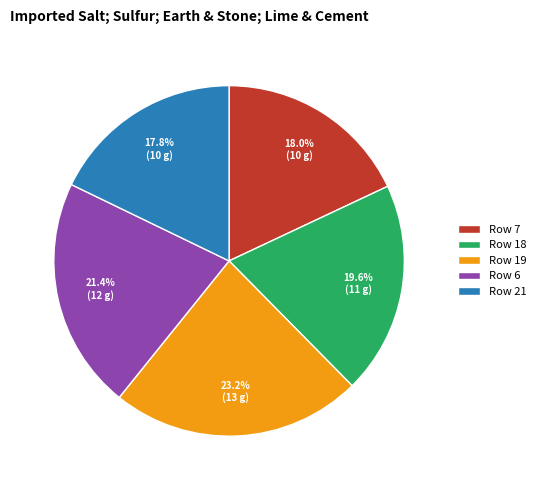

Is there any slice that represents more than half of the pie?

No